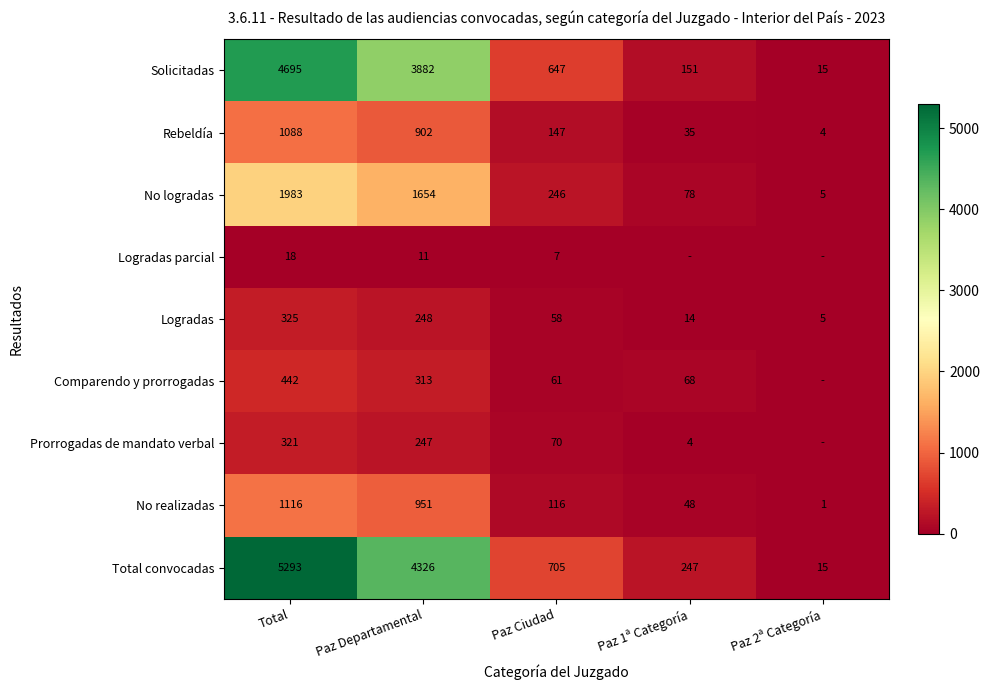

What is the spread (max minus min) of values at Total?

5275